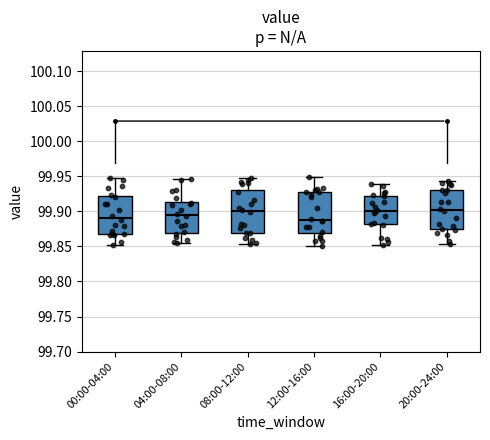

Reading left to right, transcribe this box plot: for each box, give where its median line is, the range the box spans, and where its two whiskers end, as read against the y-axis. The values are not printed on the chart, so give them approximately, as read against the axis.

00:00-04:00: median 99.890, box 99.870 to 99.920, whiskers 99.850 to 99.945
04:00-08:00: median 99.895, box 99.870 to 99.915, whiskers 99.855 to 99.945
08:00-12:00: median 99.900, box 99.870 to 99.930, whiskers 99.855 to 99.945
12:00-16:00: median 99.885, box 99.870 to 99.925, whiskers 99.850 to 99.950
16:00-20:00: median 99.900, box 99.880 to 99.920, whiskers 99.855 to 99.940
20:00-24:00: median 99.900, box 99.875 to 99.930, whiskers 99.855 to 99.945